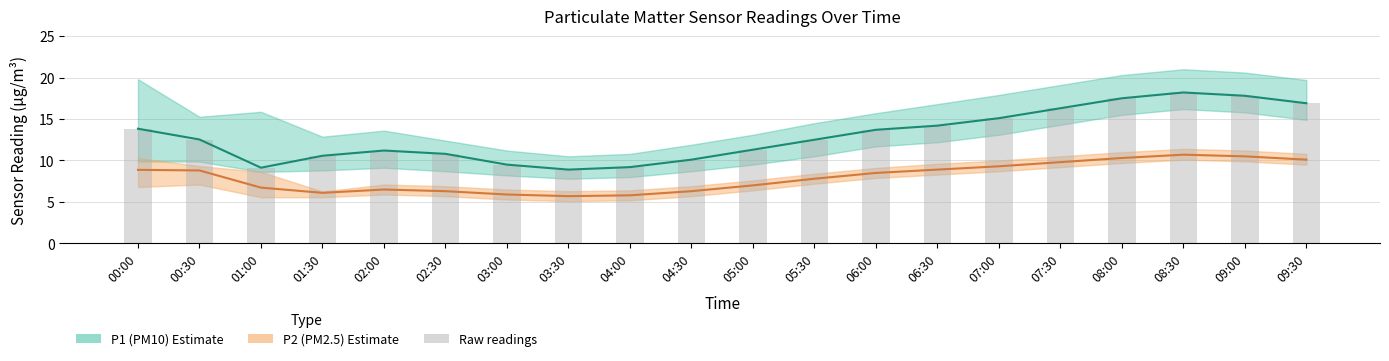

Reading right to left, extract all data points from this chart.

P1 (PM10): 16.9	17.8	18.2	17.5	16.3	15.1	14.2	13.7	12.5	11.3	10.1	9.2	8.9	9.5	10.8	11.2	10.6	9.1	12.5	13.8
P2 (PM2.5): 10.1	10.5	10.7	10.3	9.8	9.3	8.9	8.5	7.8	7.0	6.3	5.8	5.7	5.9	6.3	6.5	6.1	6.7	8.8	8.9
P1 raw: 16.9	17.8	18.2	17.5	16.3	15.1	14.2	13.7	12.5	11.3	10.1	9.2	8.9	9.5	10.8	11.2	10.6	9.1	12.5	13.8